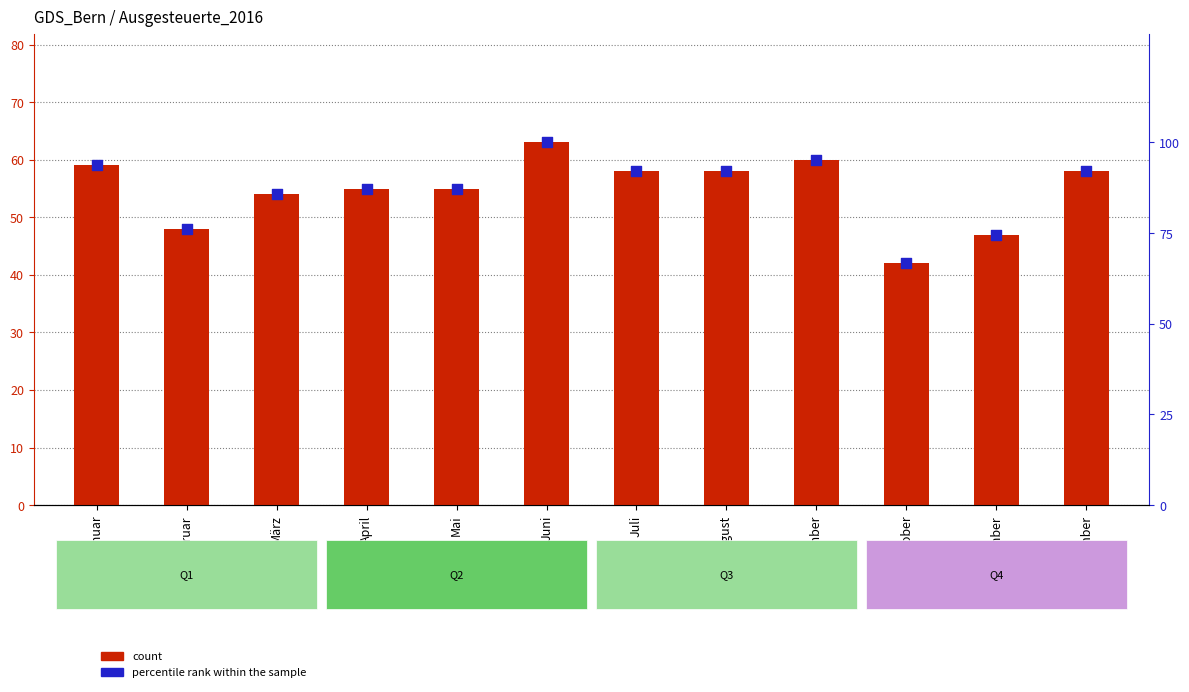

At how many categories does at least one series exceed 61?

12